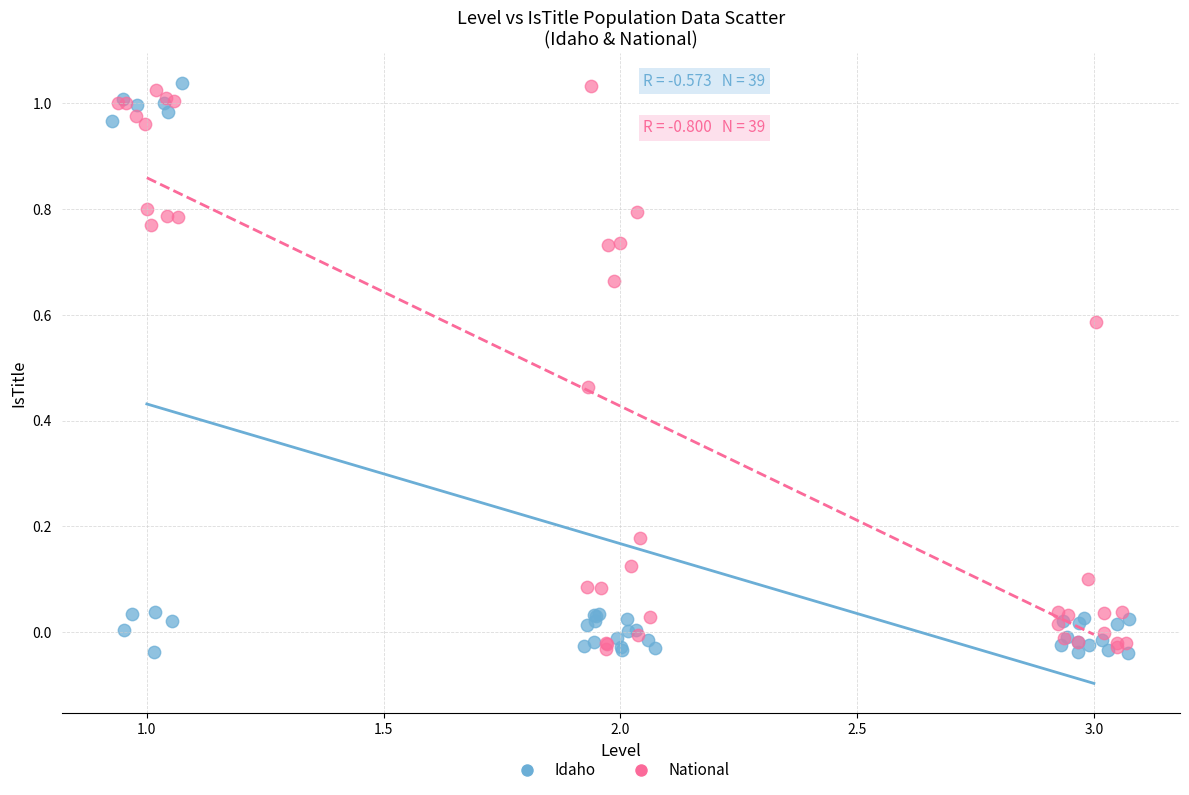

Which series has the largest Y range (max minus min)?

Idaho